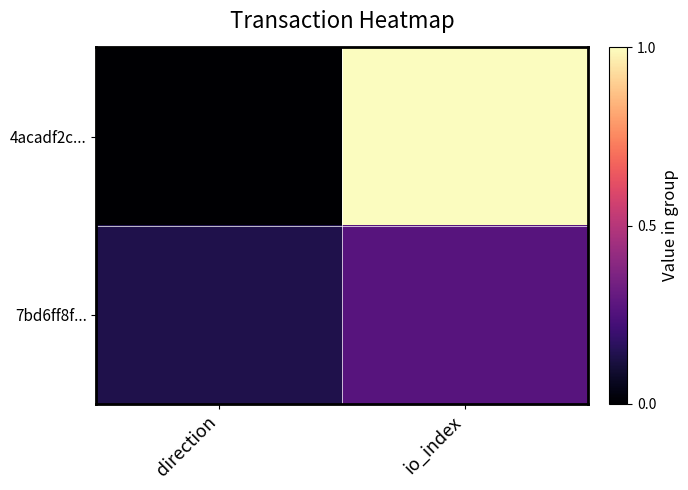

What is the greatest value displayed?

1.0